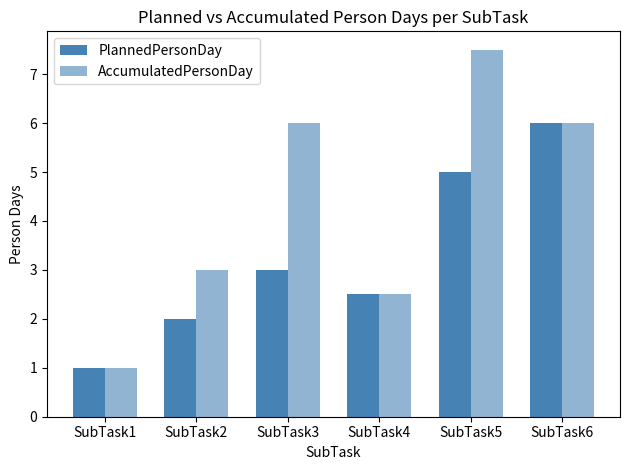

How many data points does each series have?

6